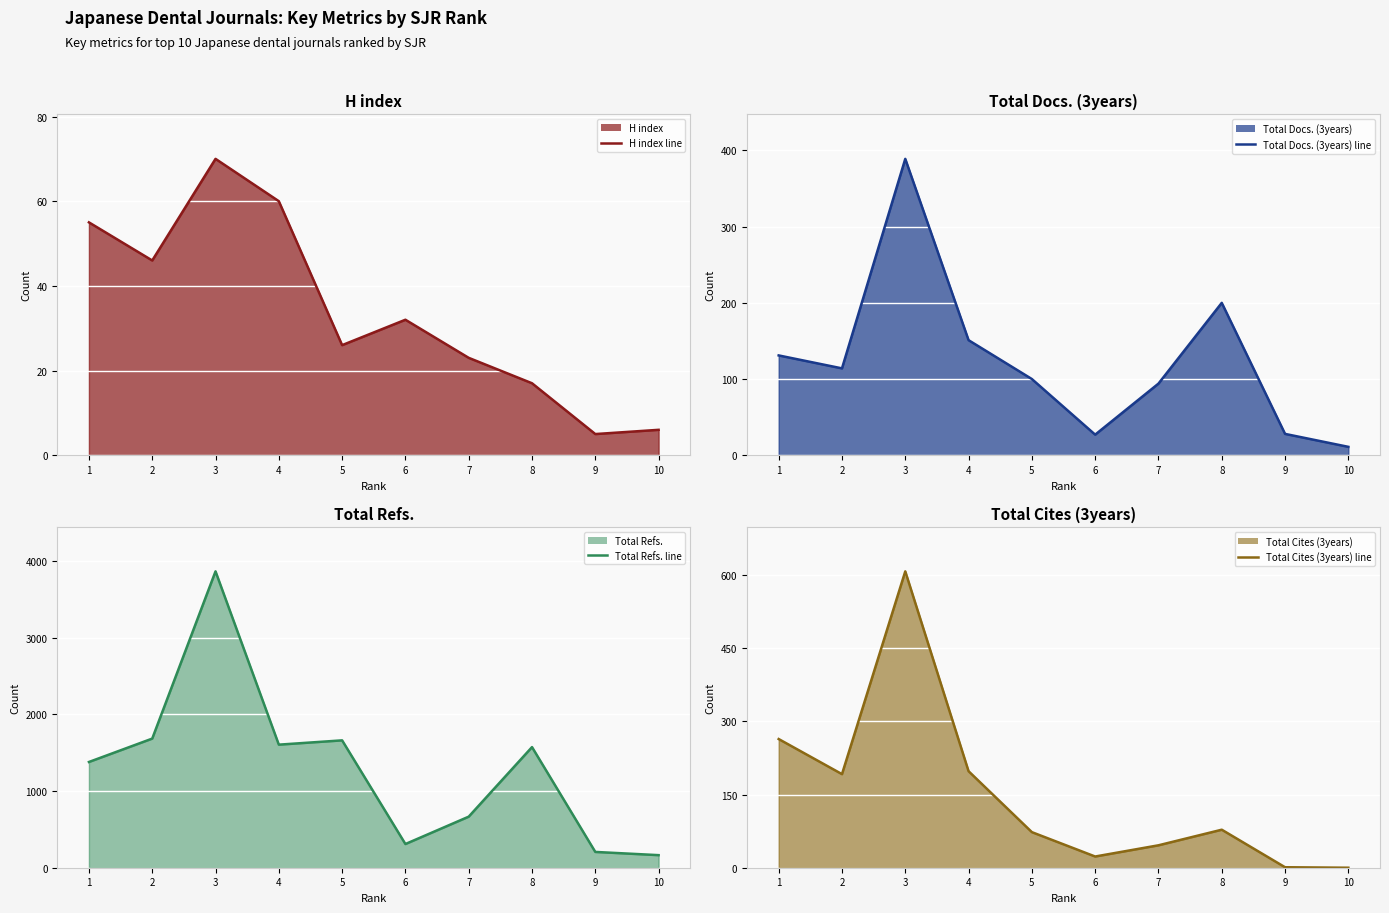

How many lines are shown in the chart?

4